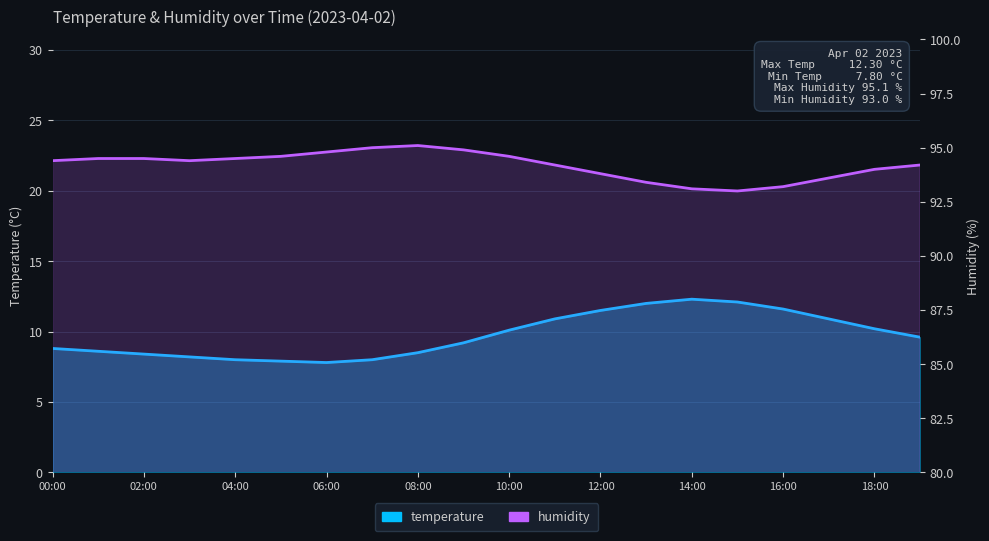

Which series has the widest spread of values?

temperature